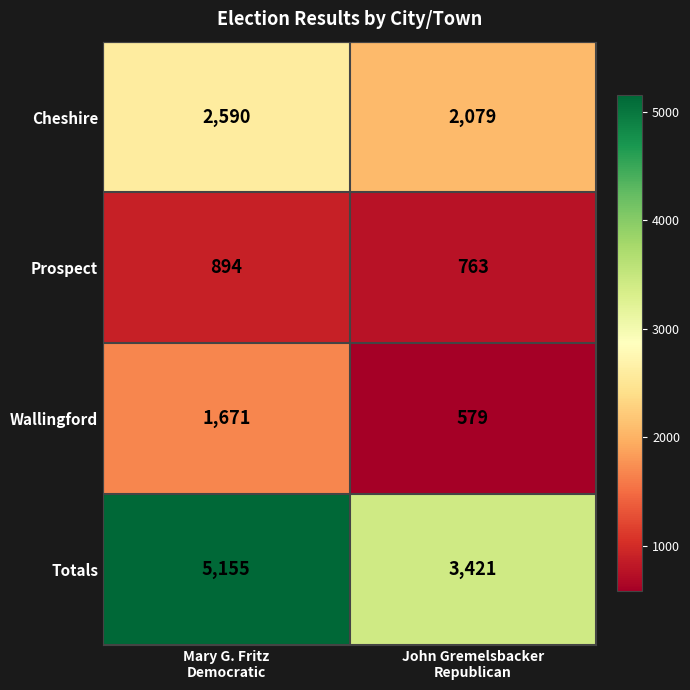

Which series changed the most between Mary G. Fritz
Democratic and John Gremelsbacker
Republican?

Totals